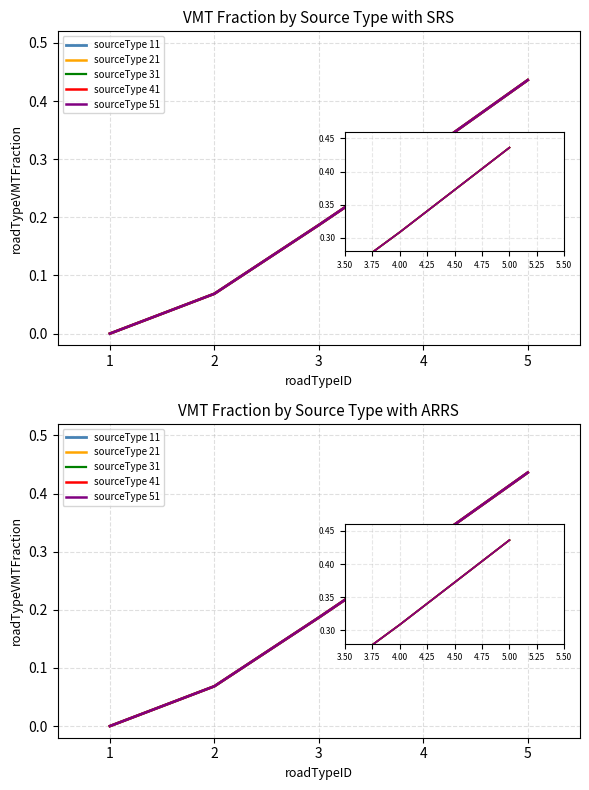

The sourceType 21 series shows 0.6 at 4. True or false?

False